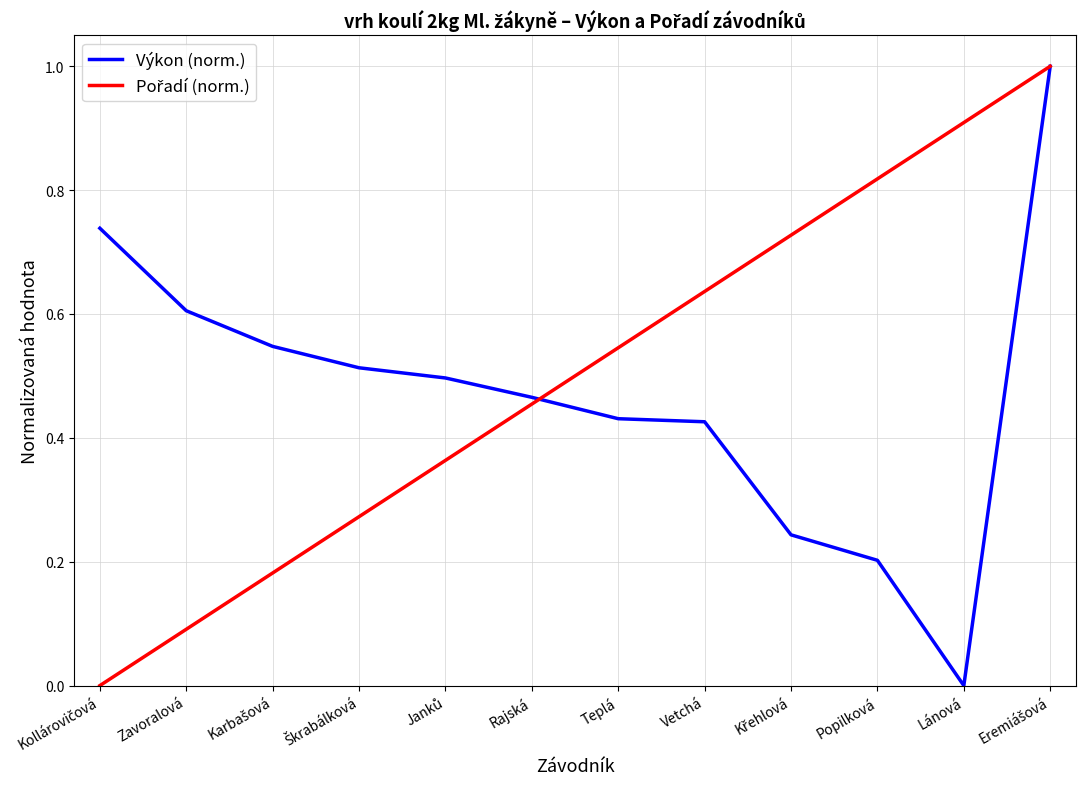

True or false: Výkon (norm.) has a value of 0.5 at Rajská.

True